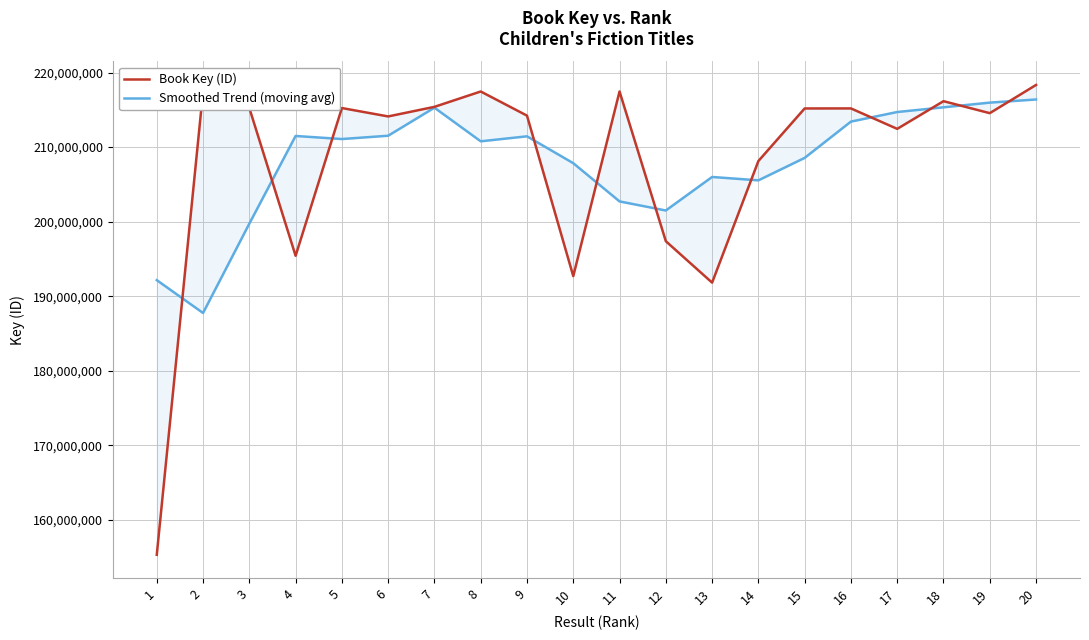

What is the difference between the Smoothed Trend (moving avg) values at 5 and 9?

364443